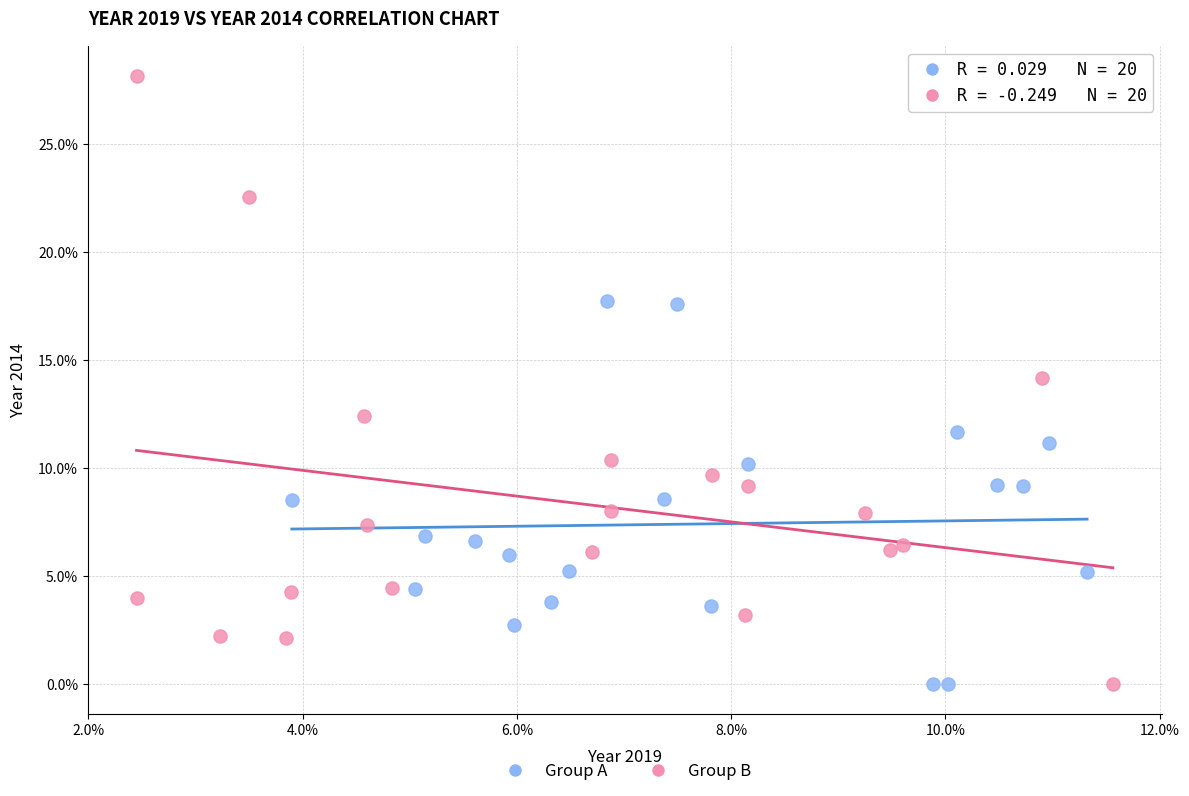

Which series reaches the maximum Y coordinate?

Group B